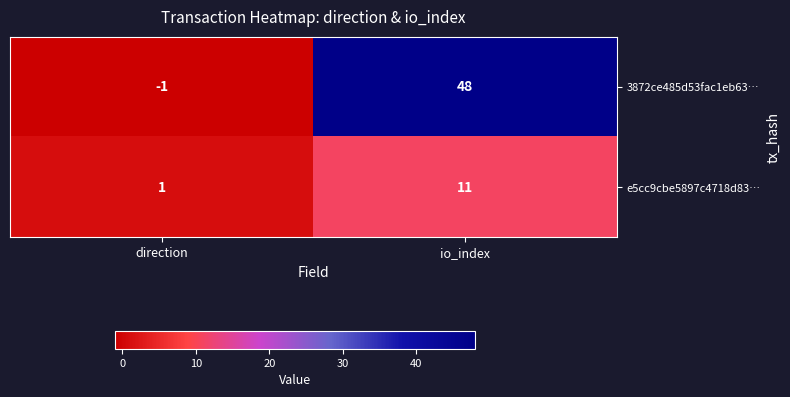

Rank the series by their average value, from highest to lowest.

3872ce485d53fac1eb63…, e5cc9cbe5897c4718d83…